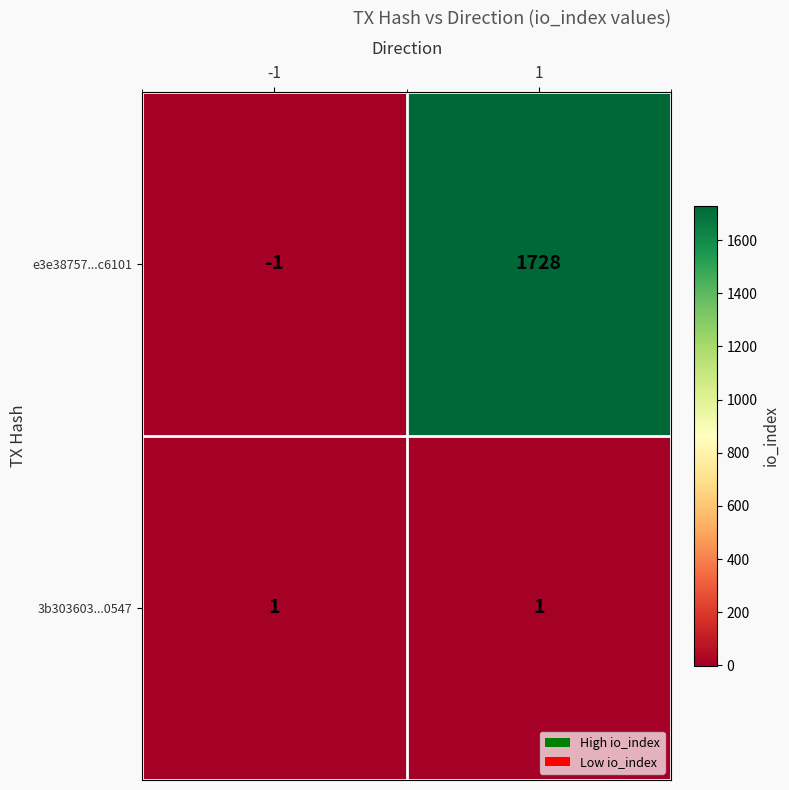

At how many categories does at least one series exceed 726?

1